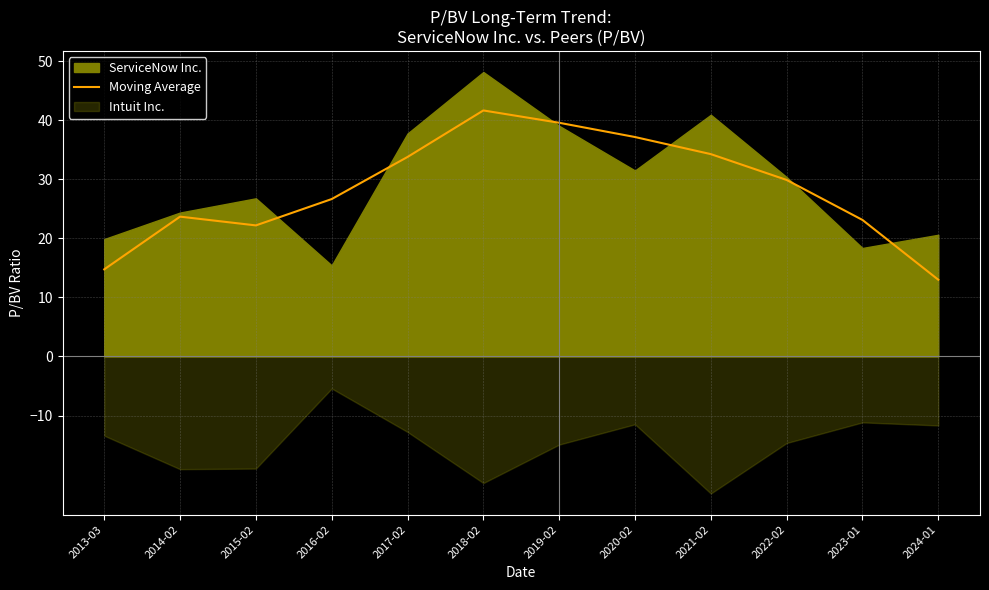

How many interior local peaks (higher than both neighbors) does the data have?

2